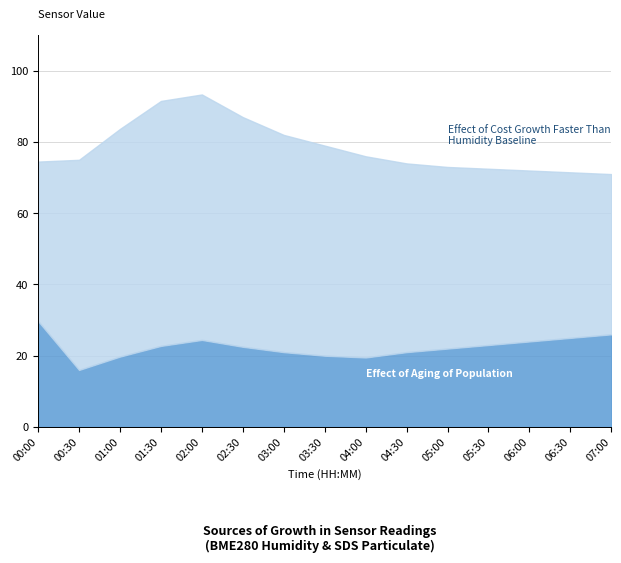

Does the chart display data point markers on the line(s)?

No